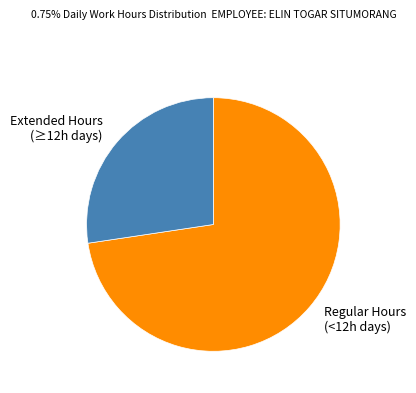

What is the smallest slice in the pie chart?

Extended Hours (≥12h days)